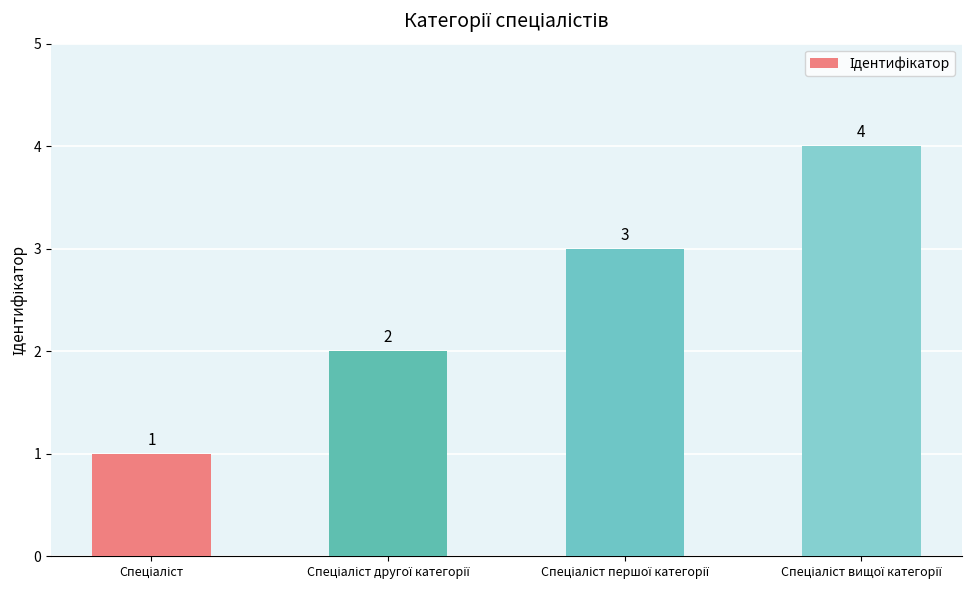

What is the difference between the maximum and minimum values?

3